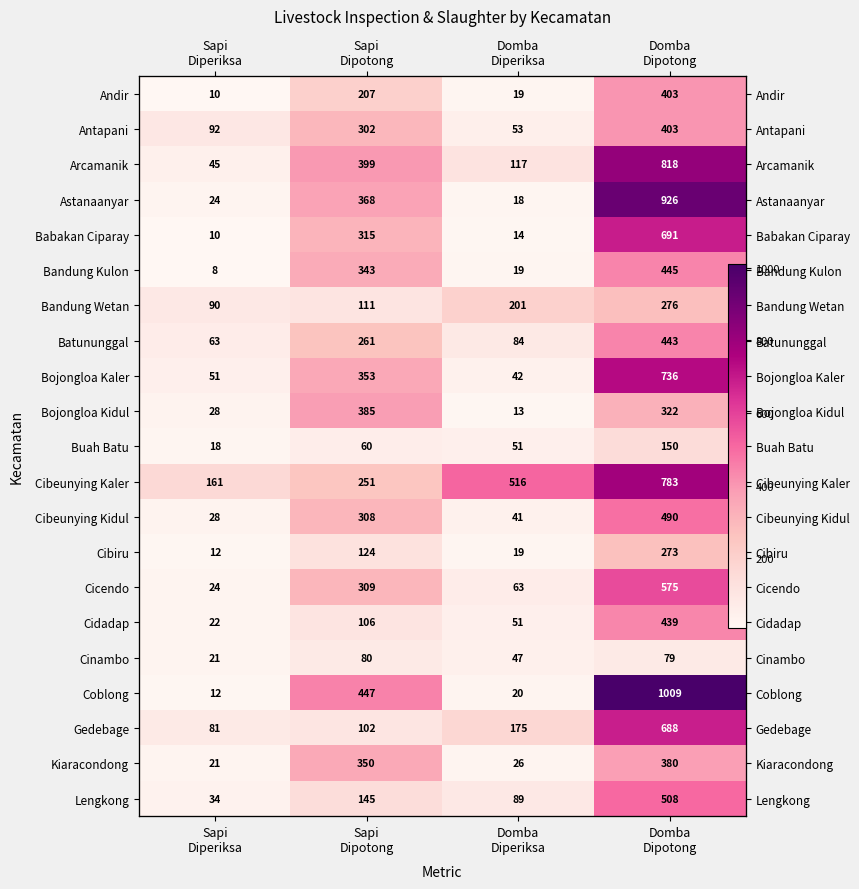

Rank the series at Sapi Diperiksa from lowest to highest value.

Bandung Kulon, Andir, Babakan Ciparay, Cibiru, Coblong, Buah Batu, Cinambo, Kiaracondong, Cidadap, Astanaanyar, Cicendo, Bojongloa Kidul, Cibeunying Kidul, Lengkong, Arcamanik, Bojongloa Kaler, Batununggal, Gedebage, Bandung Wetan, Antapani, Cibeunying Kaler